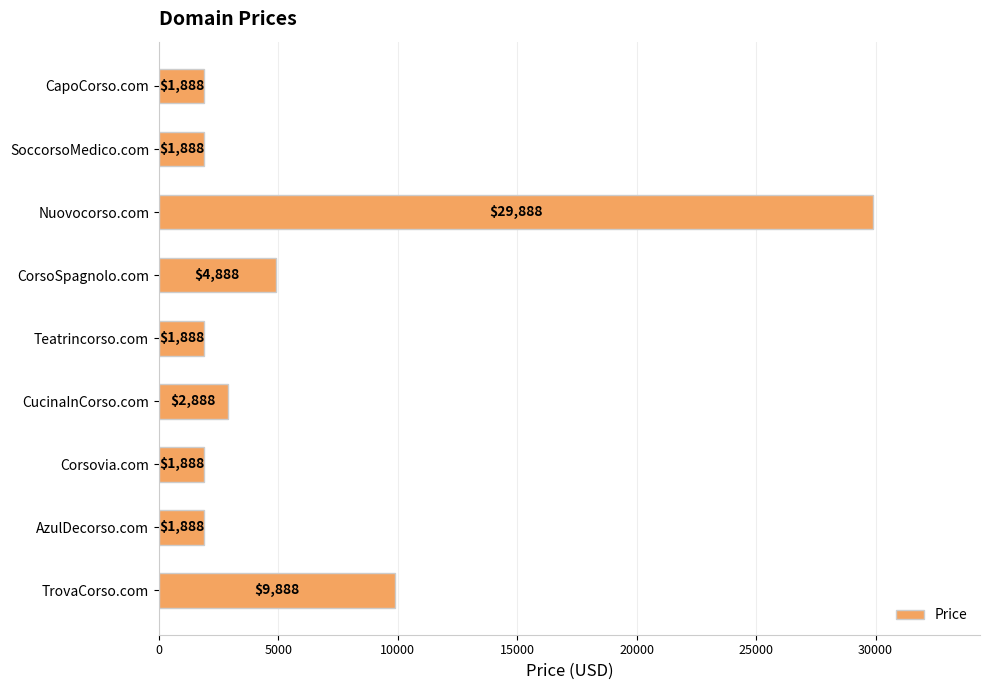

How many bars are there in total?

9